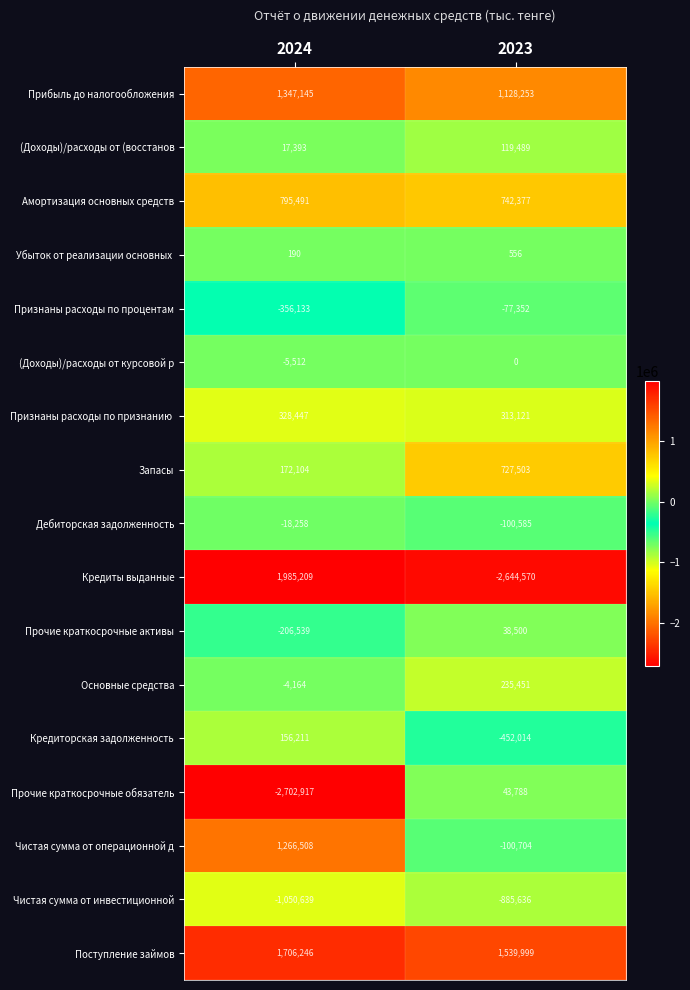

At how many categories does at least one series exceed 1592122?

1